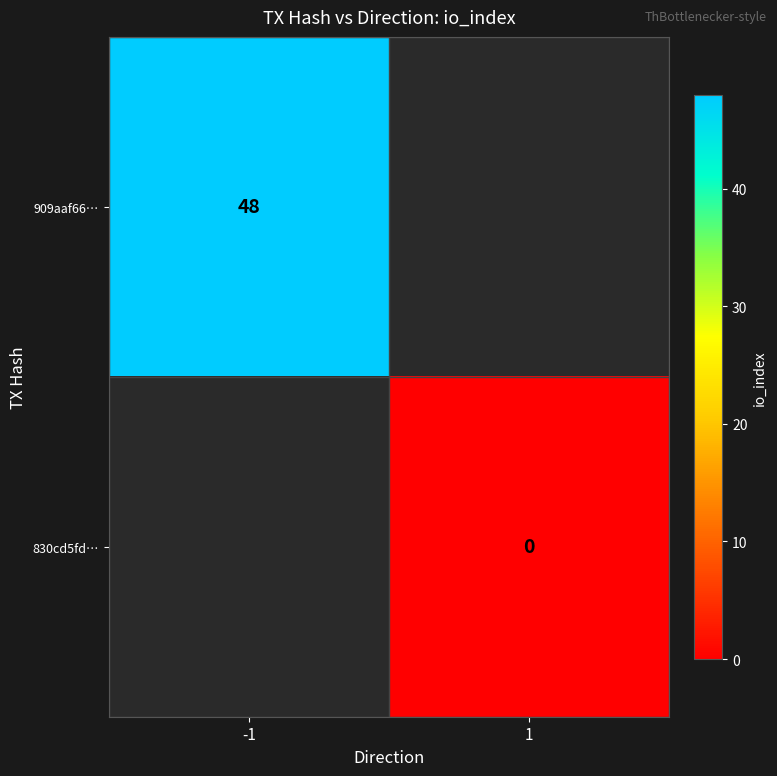

Is the value of 830cd5fd… at 1 greater than the value of 909aaf66… at -1?

No